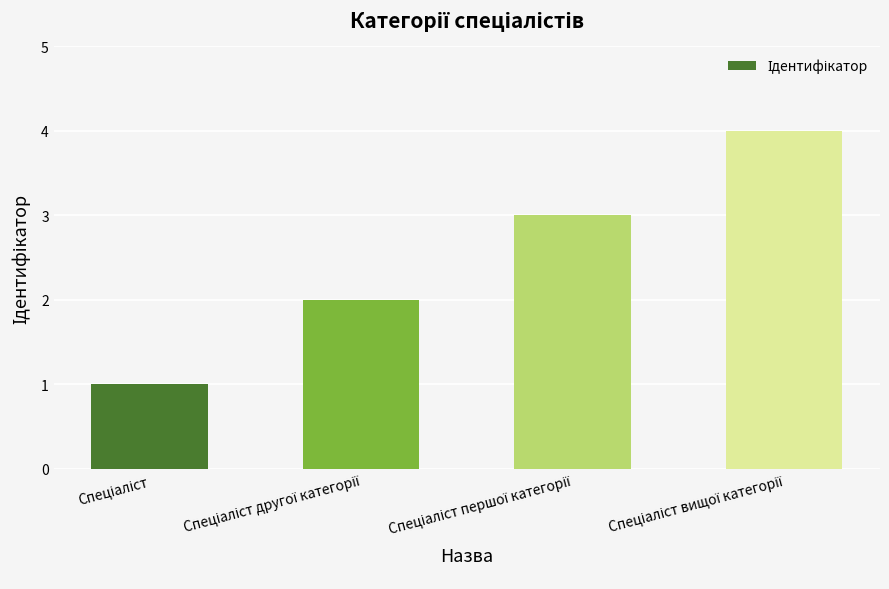

What is the difference between the maximum and minimum values?

3